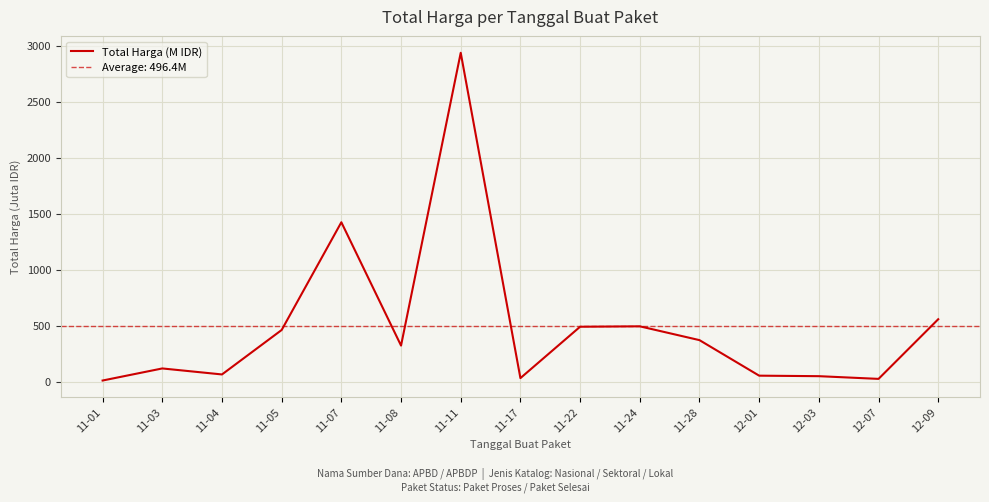

How many points are higher than both their immediate neighbors (excluding endpoints)?

4